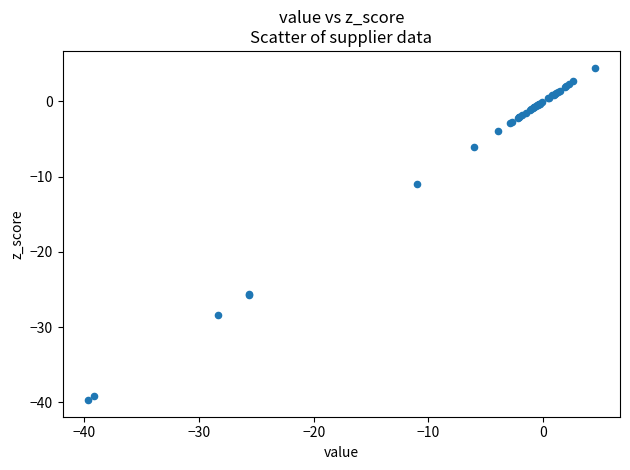

What Y value in the scatter plot is closest to -17?

-11.0